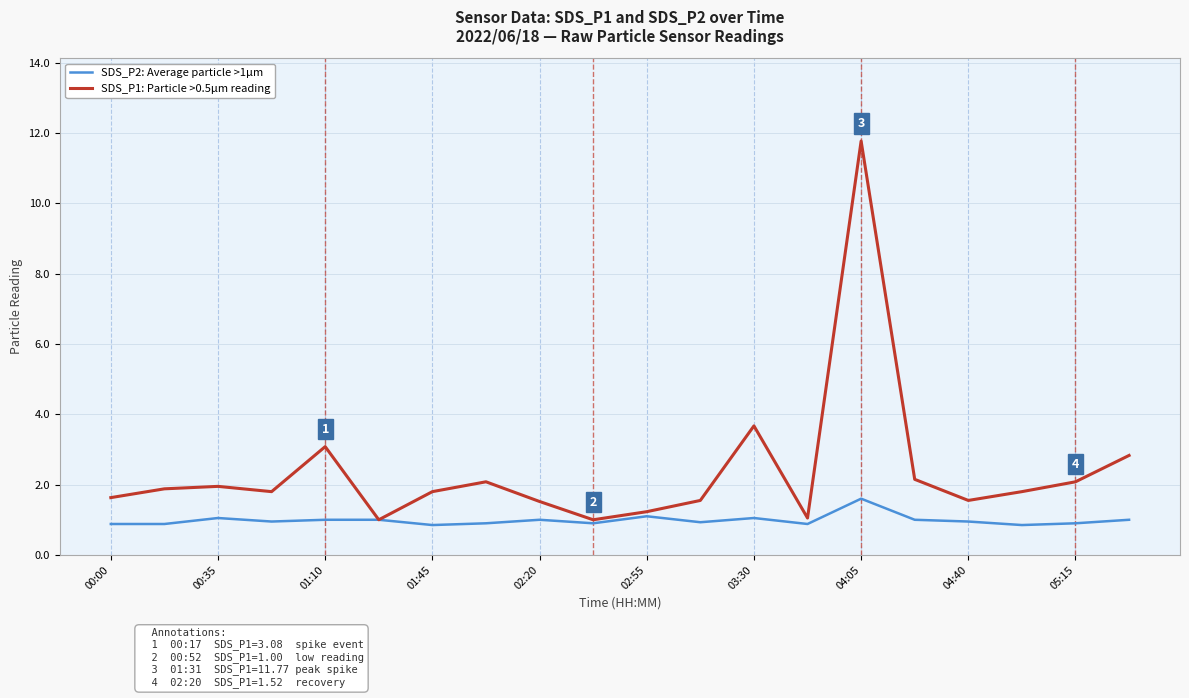

What is the greatest value displayed?

11.8